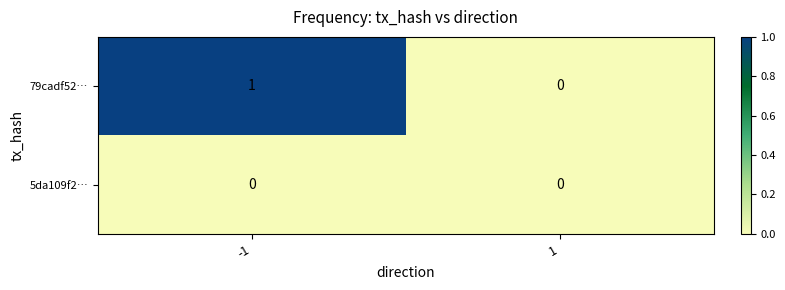

Which series changed the most between -1 and 1?

79cadf52…